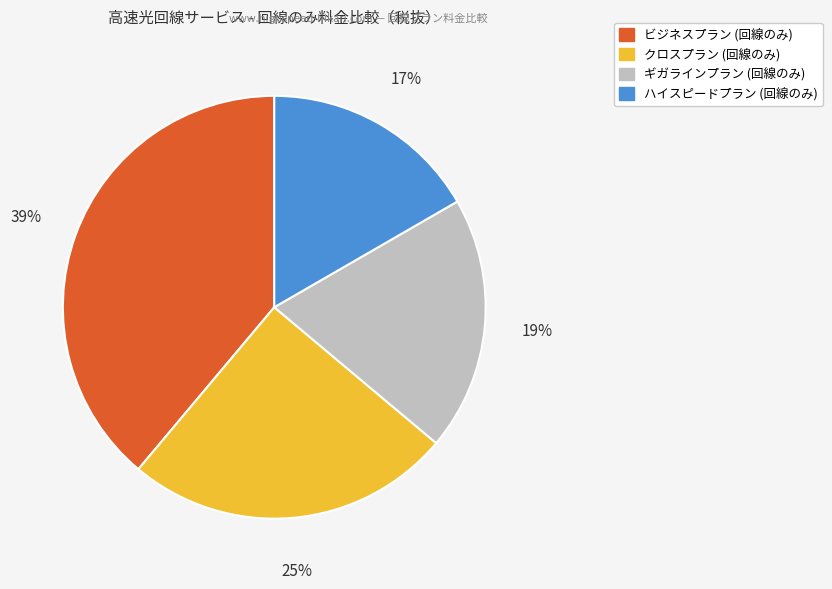

Which slice is the smallest?

ハイスピードプラン (回線のみ)